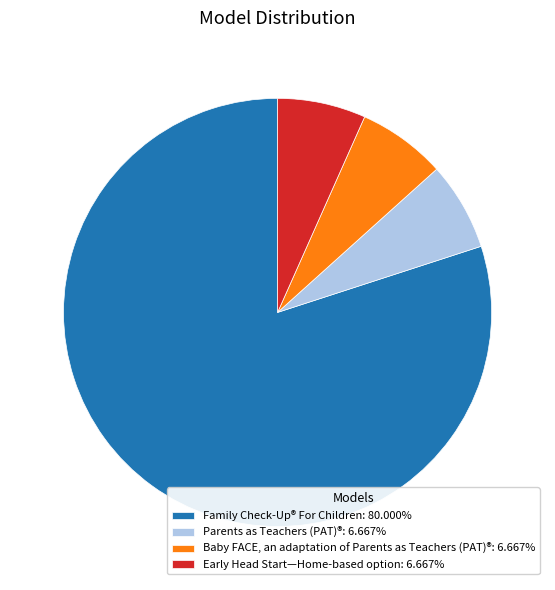

Do Parents as Teachers (PAT)®: 6.667% and Family Check-Up® For Children: 80.000% together represent more than half of the pie?

Yes